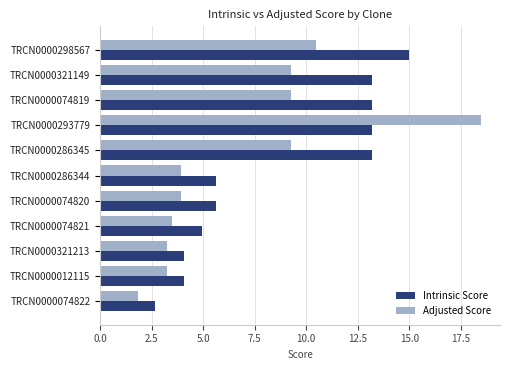

At which category is the sum across all series the highest?

TRCN0000293779